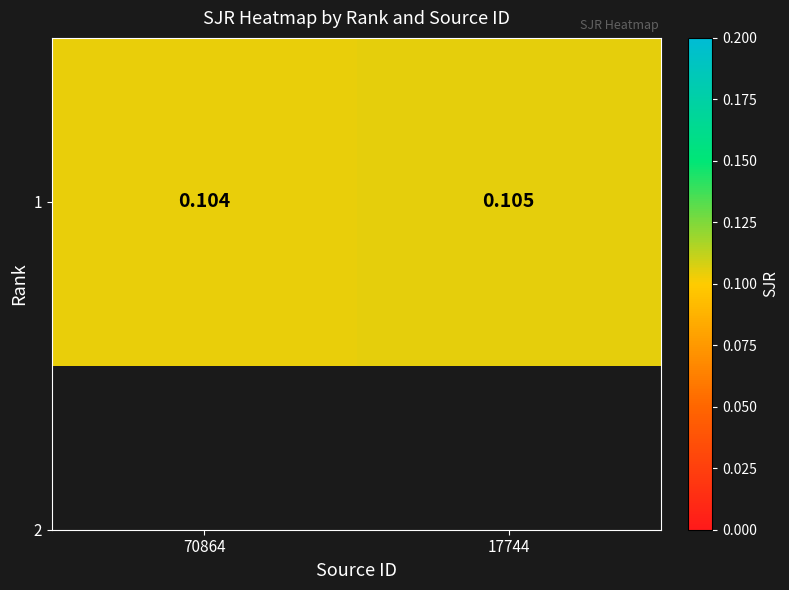

Reading left to right, extract all data points from this chart.

70864=0.1	17744=0.1